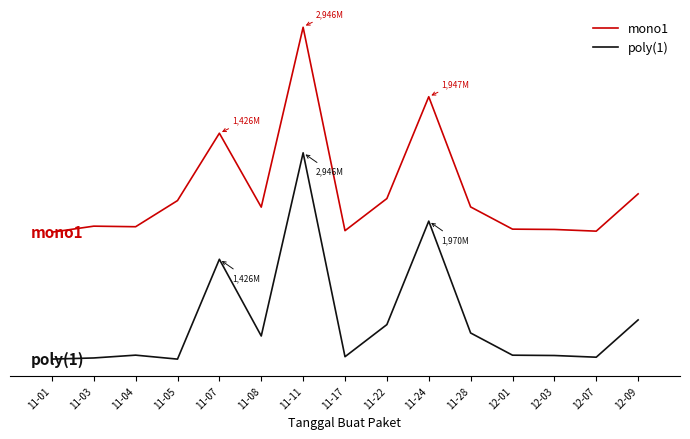

Reading left to right, what are all the values shown in this chart?

mono1: 1812787500	1898772570	1890672075	2264002100	3225867900	2170557000	4739033240	1834292000	2293000000	3747327200	2173404000	1856152800	1851601000	1827412000	2359971000
poly(1): 333600	16491270	56671075	0	1425867900	330220000	2946434480	34292000	493000000	1970786200	373404000	56152800	51601000	27412000	559971000